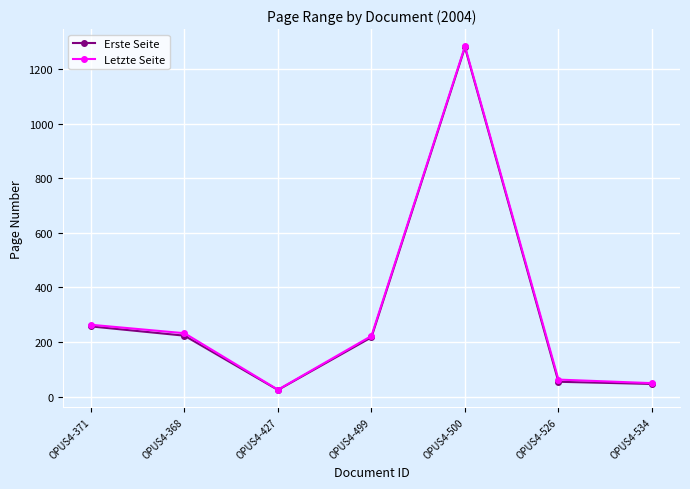

True or false: Letzte Seite and Erste Seite cross at least once.

False